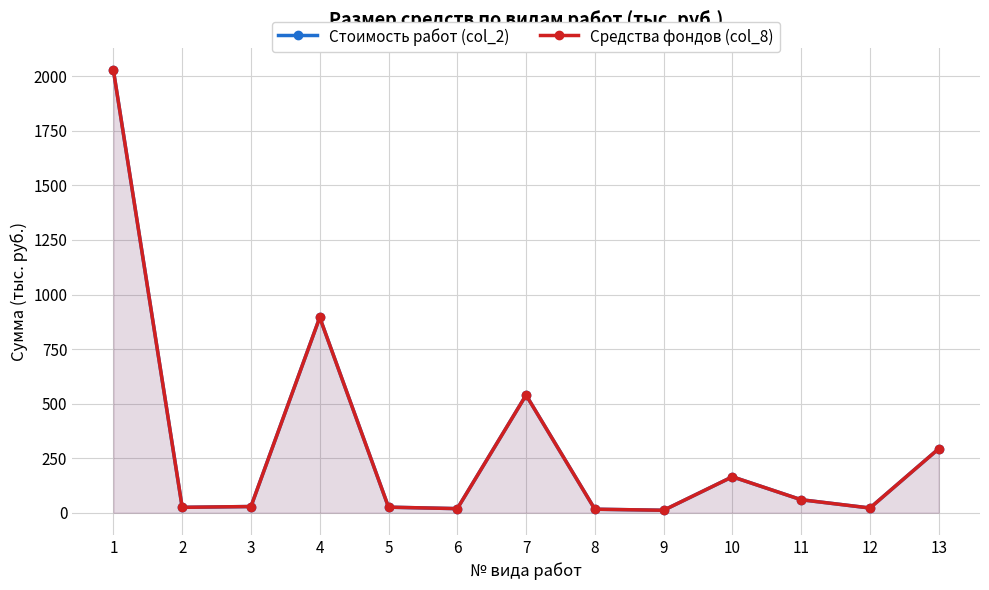

Reading left to right, extract all data points from this chart.

Стоимость работ (col_2): 1=2027.7	2=24.7	3=28.4	4=895.1	5=25.5	6=18.8	7=539.2	8=16.2	9=11.3	10=164.7	11=59.5	12=21.7	13=293.4
Средства фондов (col_8): 1=2027.7	2=24.7	3=28.4	4=895.1	5=25.5	6=18.8	7=539.2	8=16.2	9=11.3	10=164.7	11=59.5	12=21.7	13=293.4